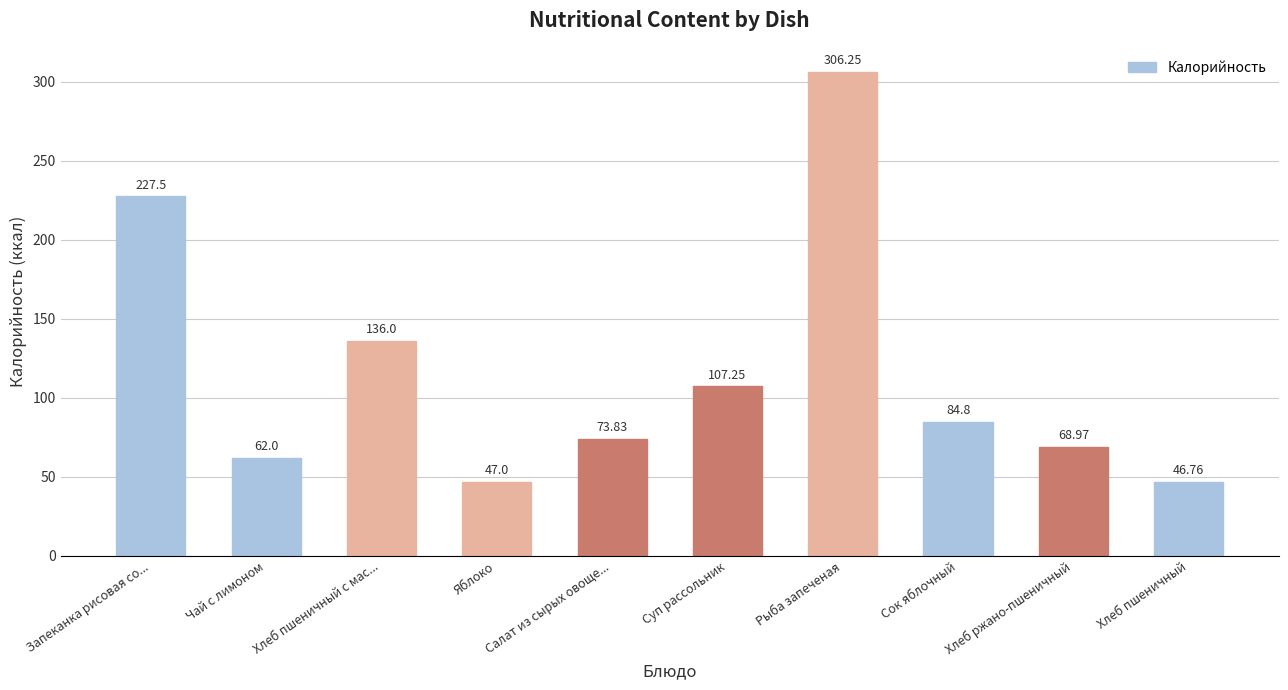

How many distinct data groups are displayed?

1